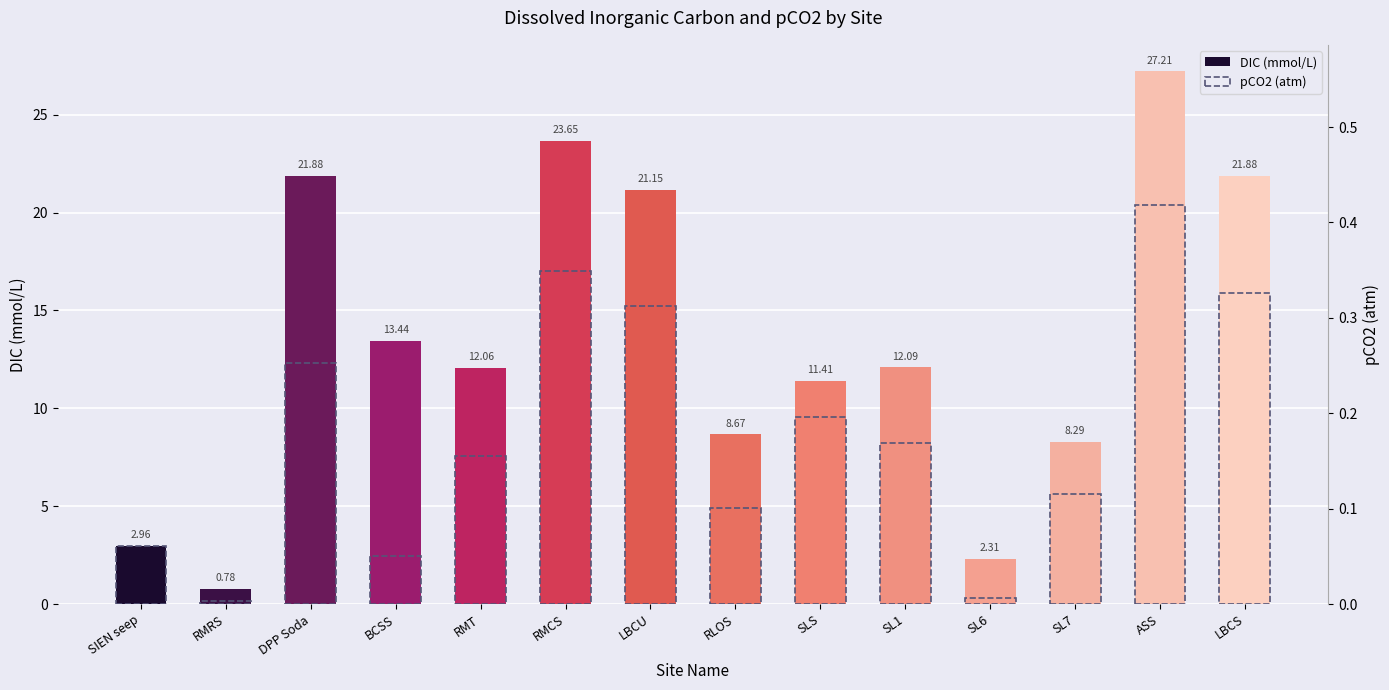

What is the difference between the maximum and minimum values in the DIC (mmol/L) series?

26.4